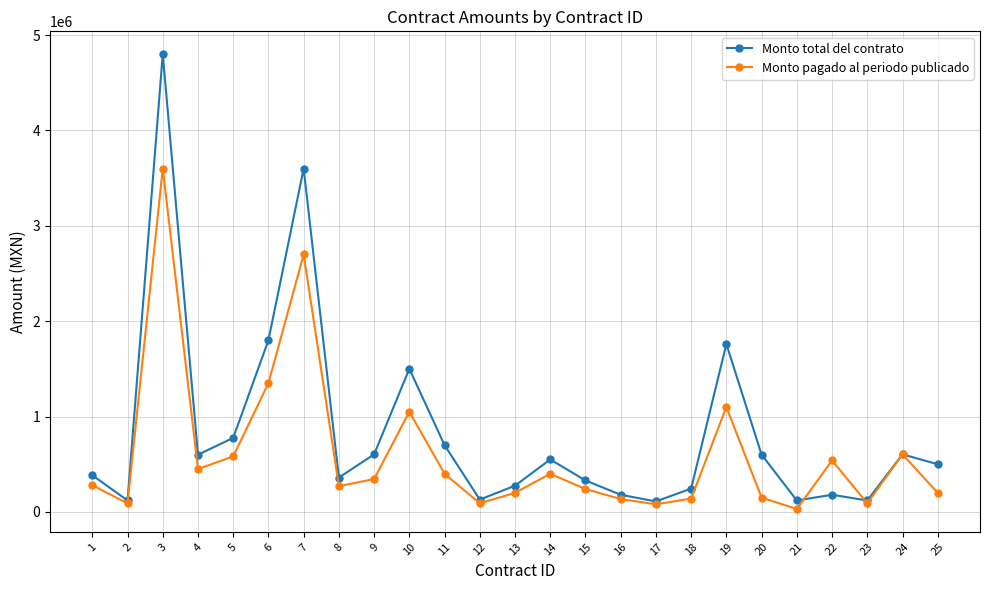

Rank the series at 9 from lowest to highest value.

Monto pagado al periodo publicado, Monto total del contrato